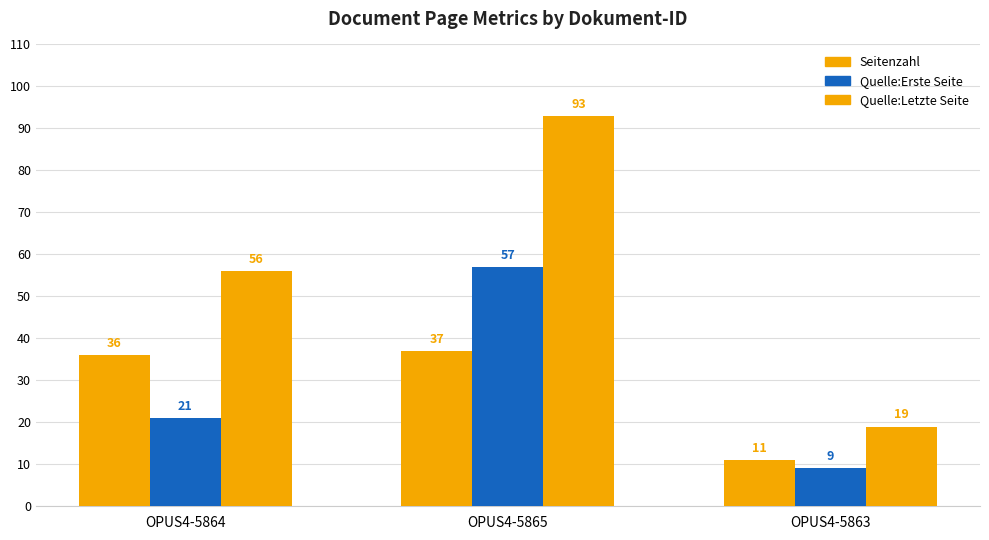

What position from the left is OPUS4-5863?

3